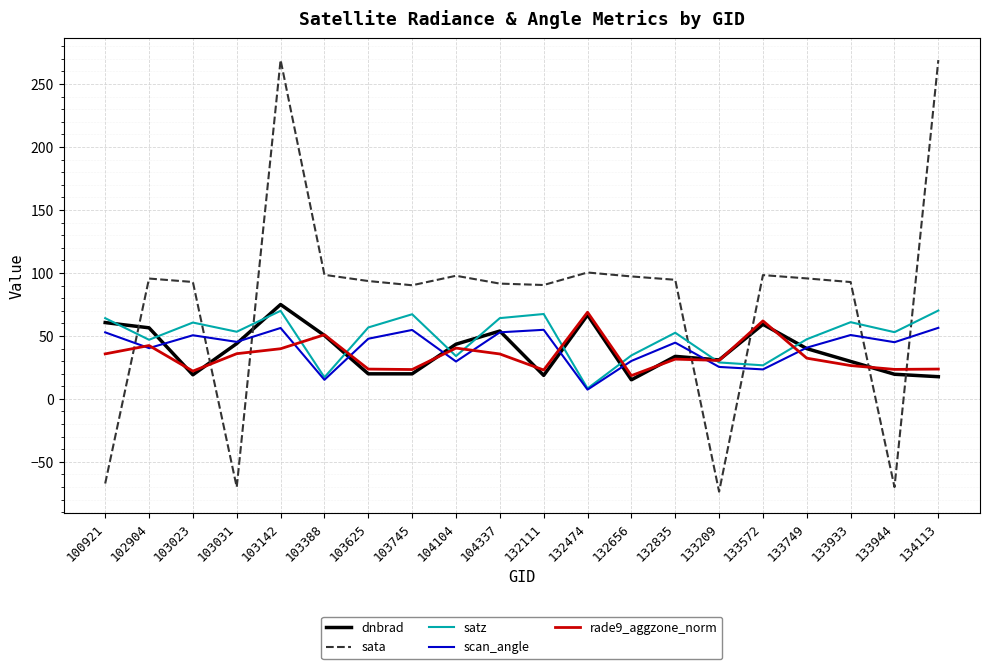

What is the sum of the rade9_aggzone_norm values at 132474 and 103388?

119.7